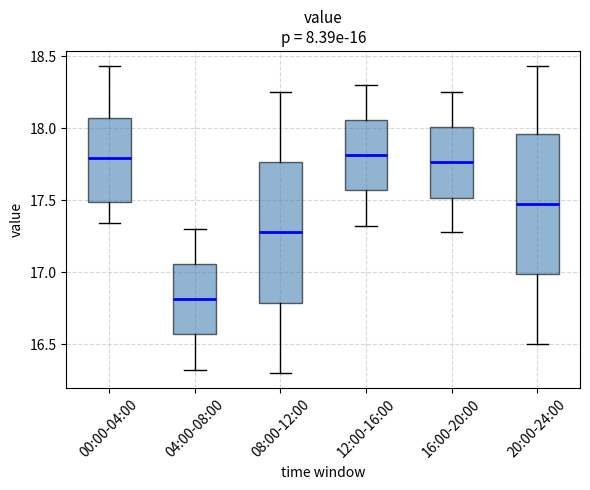

Reading left to right, read every box against the y-axis: the position of its median line, the range the box covers, and the ends of its whiskers. The values are not printed on the chart, so give them approximately, as read against the axis.

00:00-04:00: median 17.80, box 17.50 to 18.05, whiskers 17.35 to 18.45
04:00-08:00: median 16.80, box 16.55 to 17.05, whiskers 16.30 to 17.30
08:00-12:00: median 17.30, box 16.80 to 17.75, whiskers 16.30 to 18.25
12:00-16:00: median 17.80, box 17.55 to 18.05, whiskers 17.30 to 18.30
16:00-20:00: median 17.75, box 17.50 to 18.00, whiskers 17.30 to 18.25
20:00-24:00: median 17.50, box 17.00 to 17.95, whiskers 16.50 to 18.45